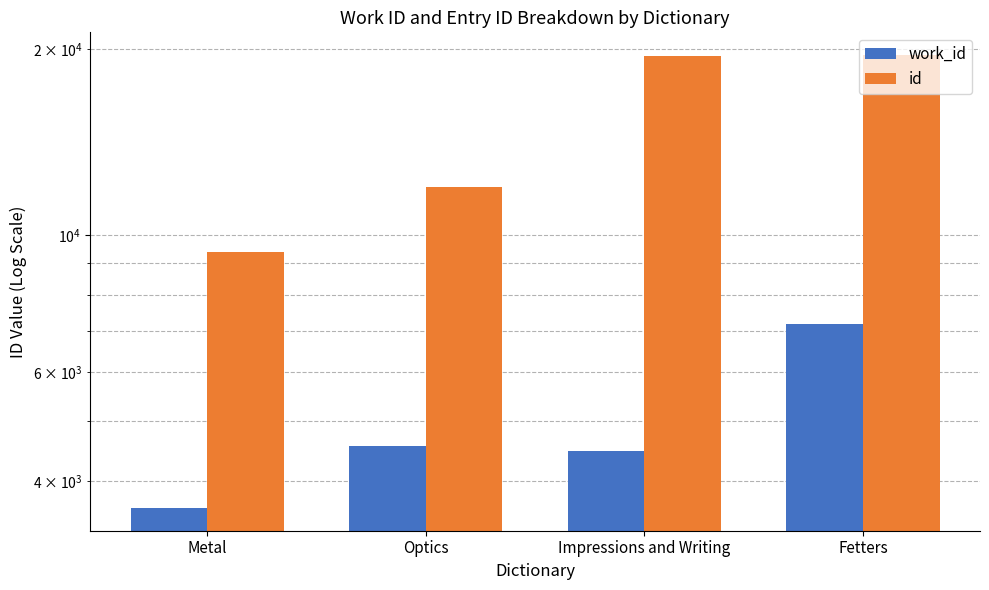

What position from the right is Optics?

3